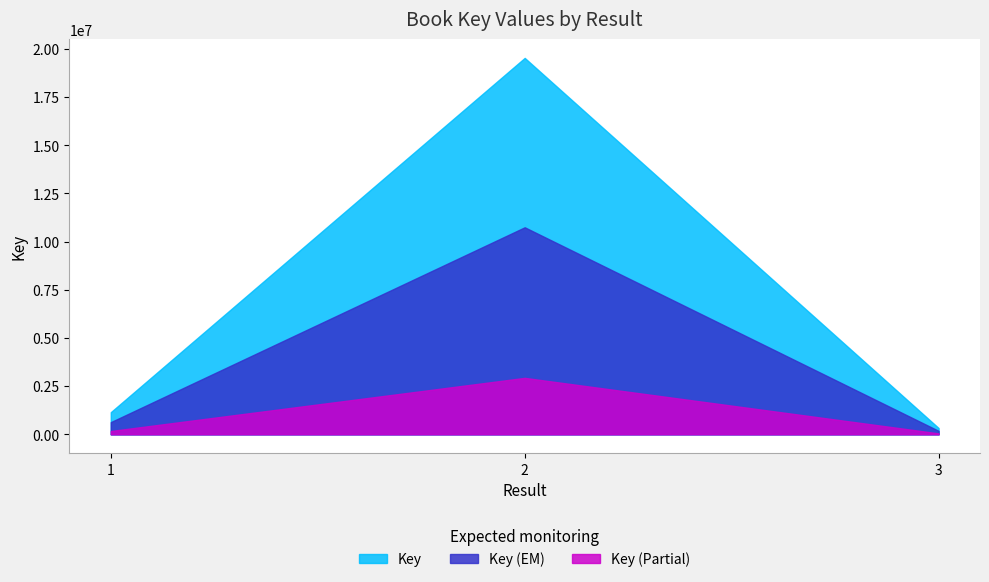

The chart shows a value of 3913817 at 2. True or false?

False